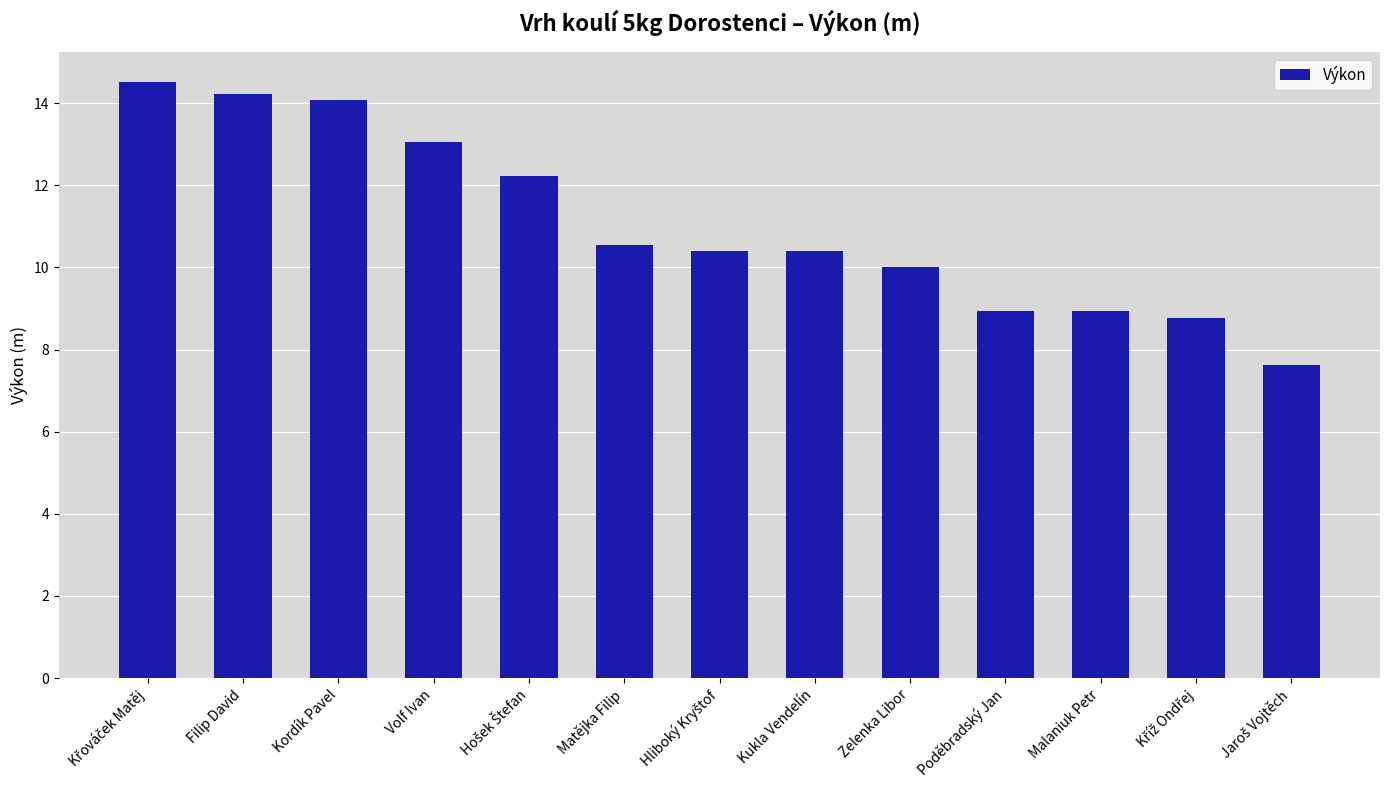

What is the ratio of the value at Kukla Vendelín to the value at Malaniuk Petr?

1.2